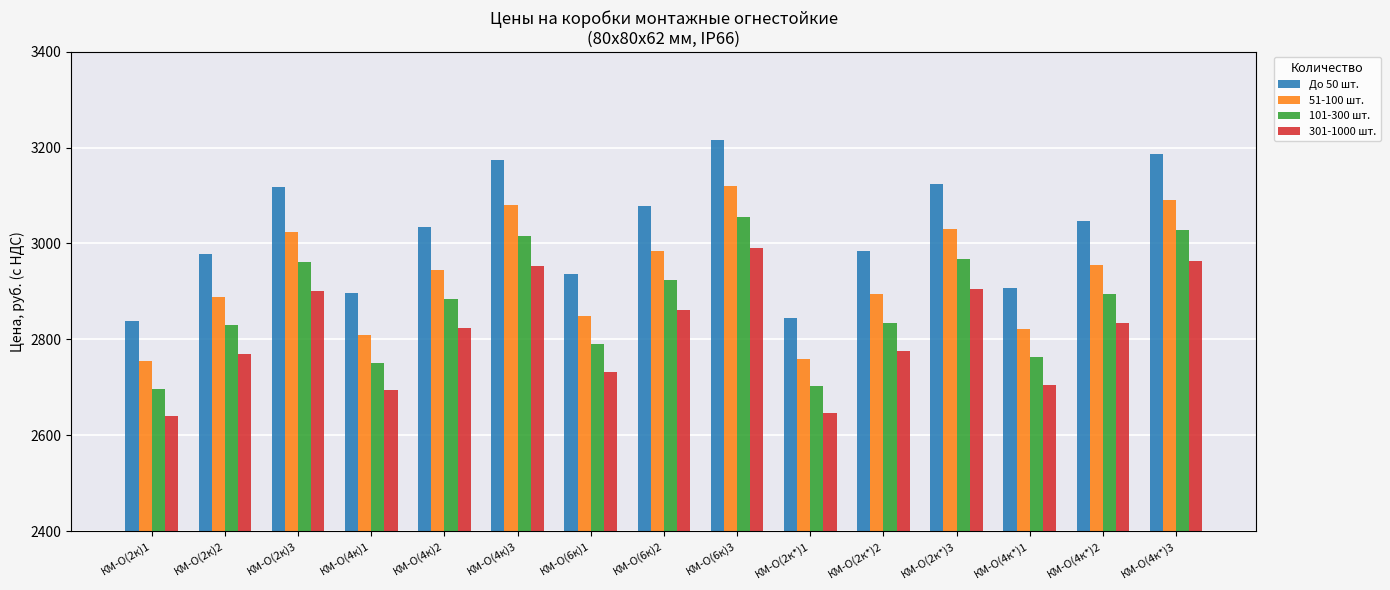

The До 50 шт. series shows 1507.9 at КМ-О(4к*)2. True or false?

False